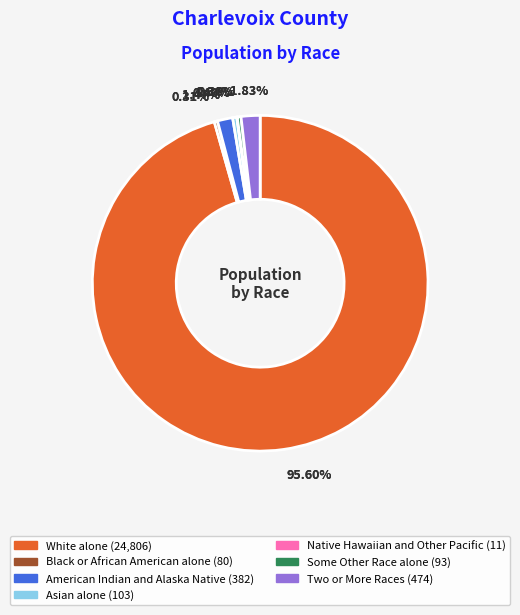

Is it true that Black or African American alone is 10% of the pie?

False